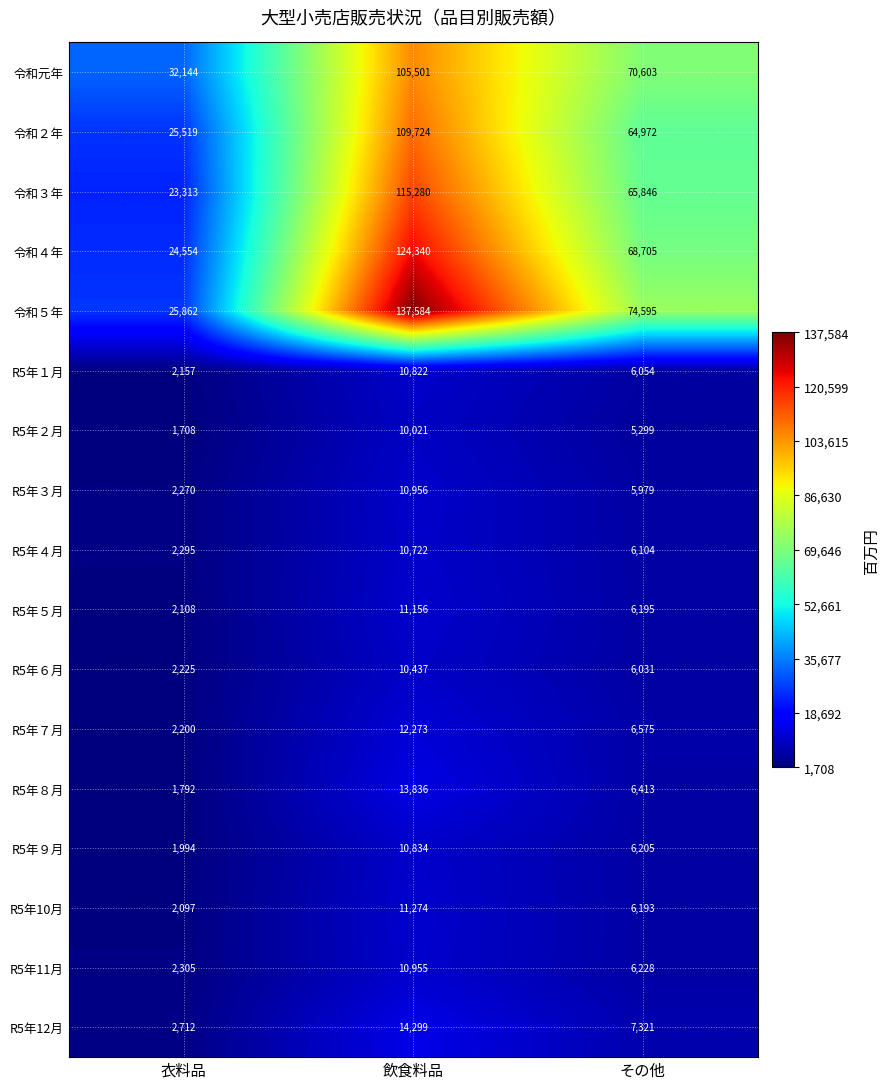

Is it true that 令和元年 equals 52341 at 衣料品?

False